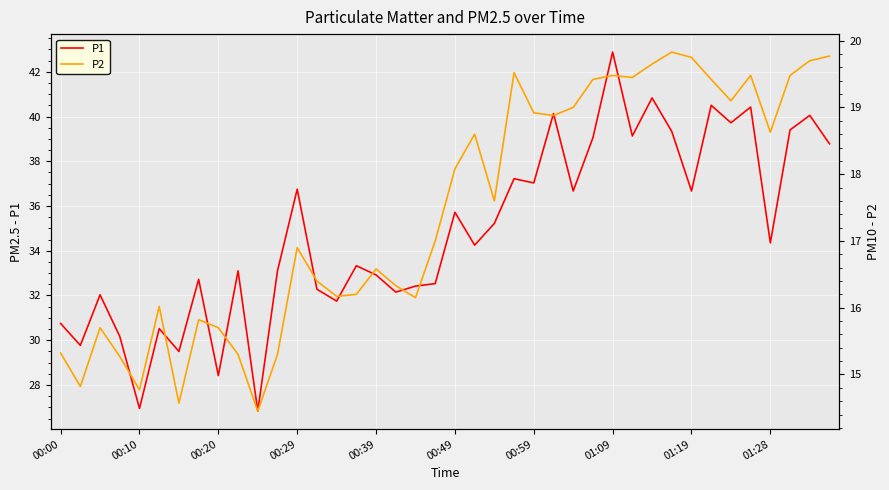

What is the highest value of the P1 series?

42.9